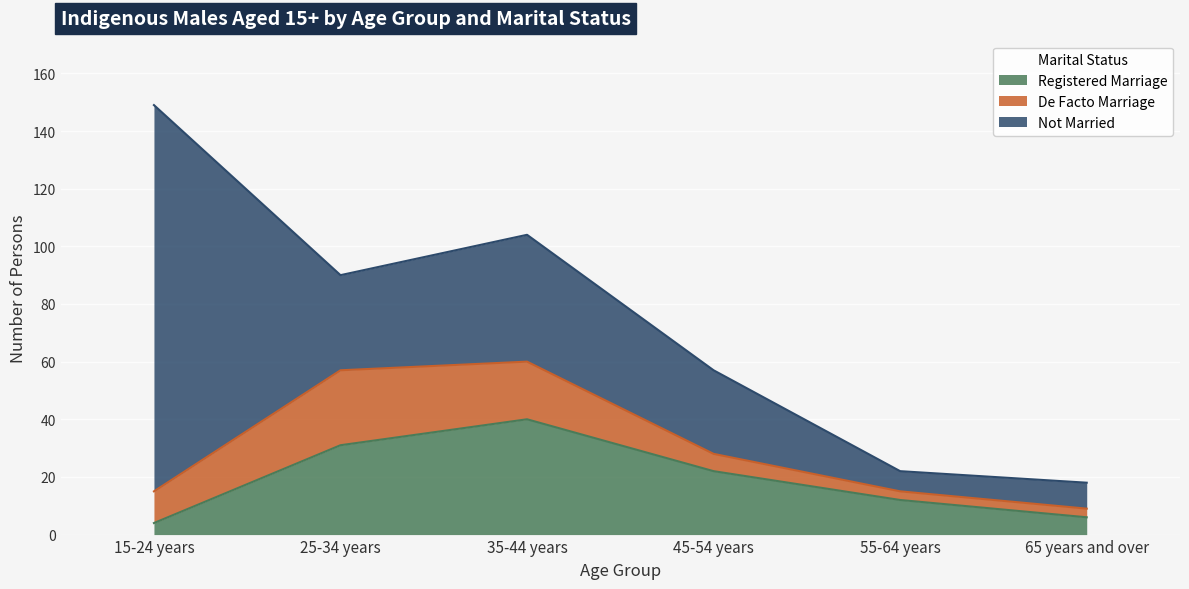

True or false: De Facto Marriage has more than 0 points higher than both neighbors.

True